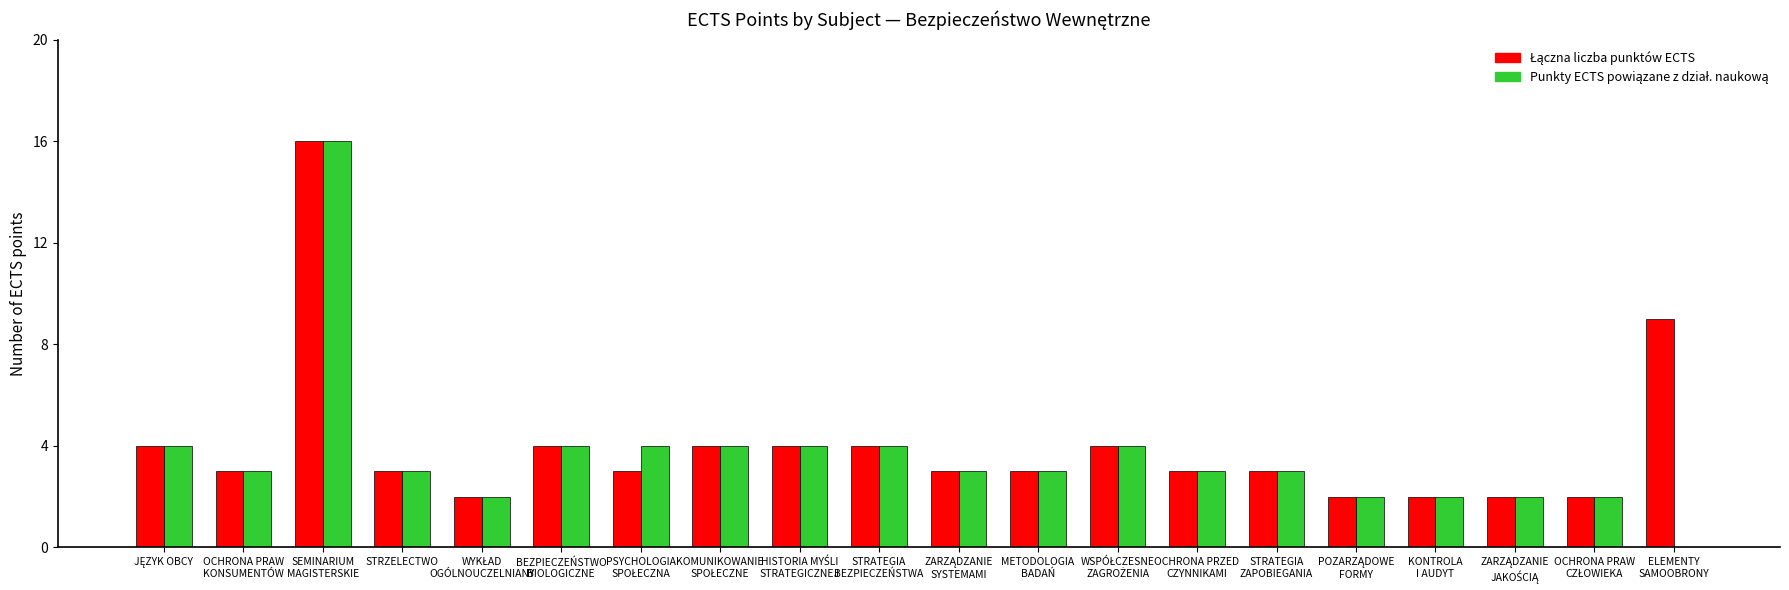

What is the maximum value shown in the chart?

16